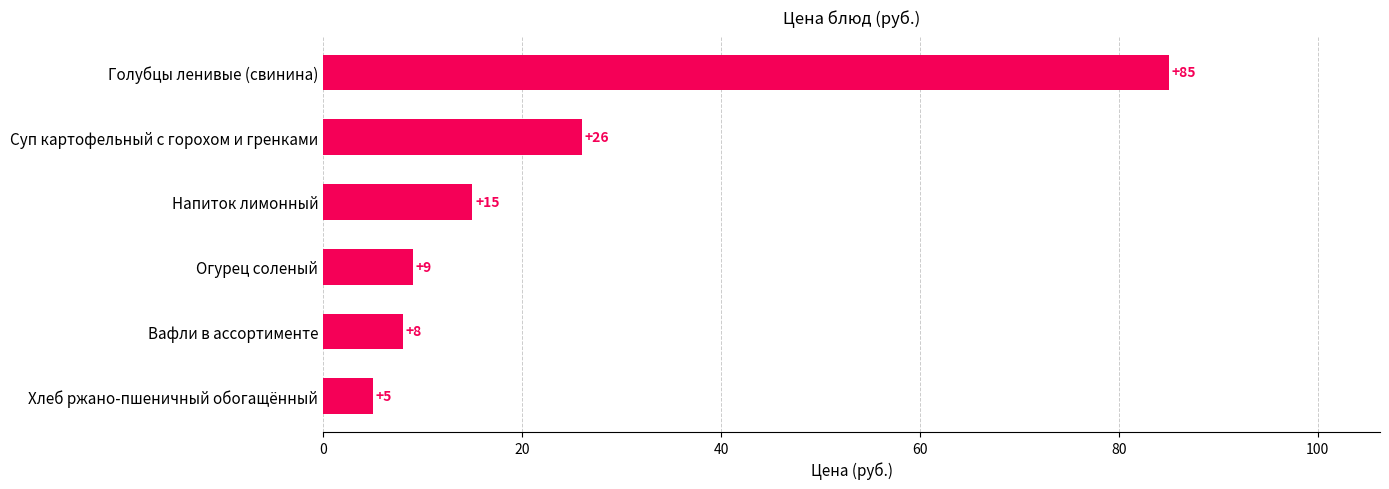

Reading top to bottom, what are all the values shown in this chart?

Голубцы ленивые (свинина)=85	Суп картофельный с горохом и гренками=26	Напиток лимонный=15	Огурец соленый=9	Вафли в ассортименте=8	Хлеб ржано-пшеничный обогащённый=5